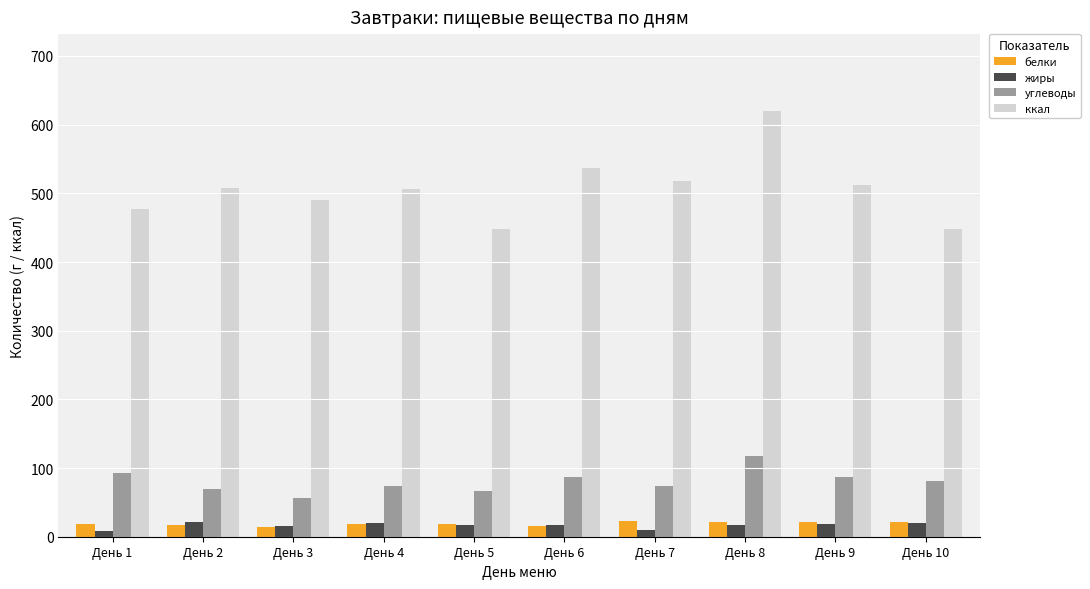

Are the bars horizontal?

No